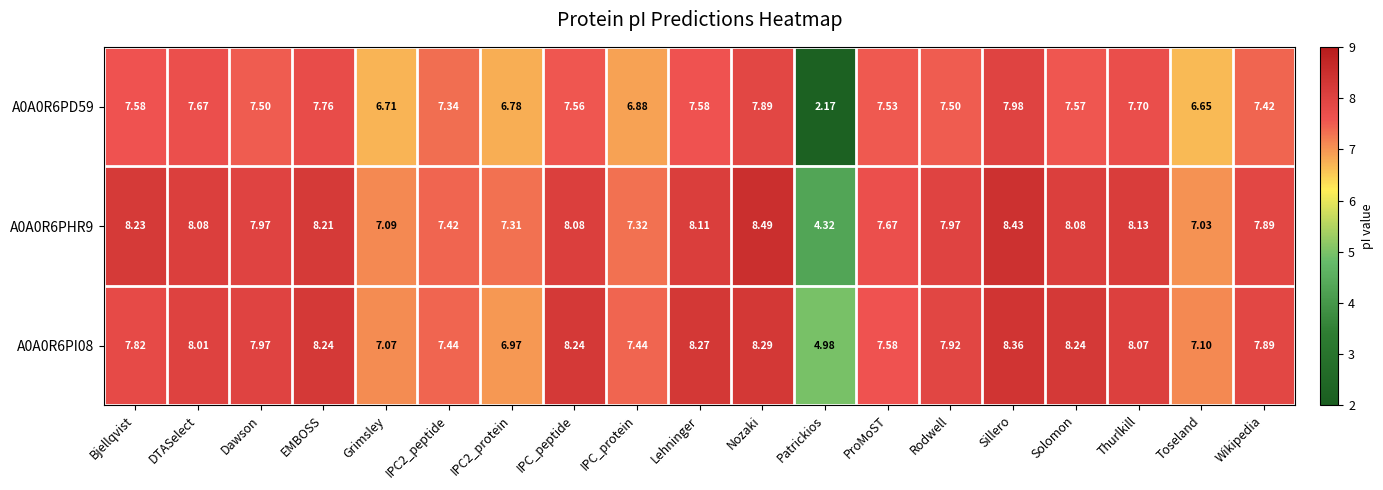

Where does the A0A0R6PHR9 series first go above 7?

Bjellqvist